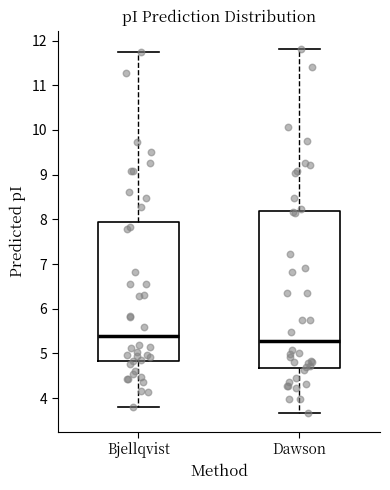

Reading left to right, read every box against the y-axis: the position of its median line, the range the box covers, and the ends of its whiskers. The values are not printed on the chart, so give them approximately, as read against the axis.

Bjellqvist: median 5.4, box 4.8 to 7.9, whiskers 3.8 to 11.8
Dawson: median 5.3, box 4.7 to 8.2, whiskers 3.7 to 11.8